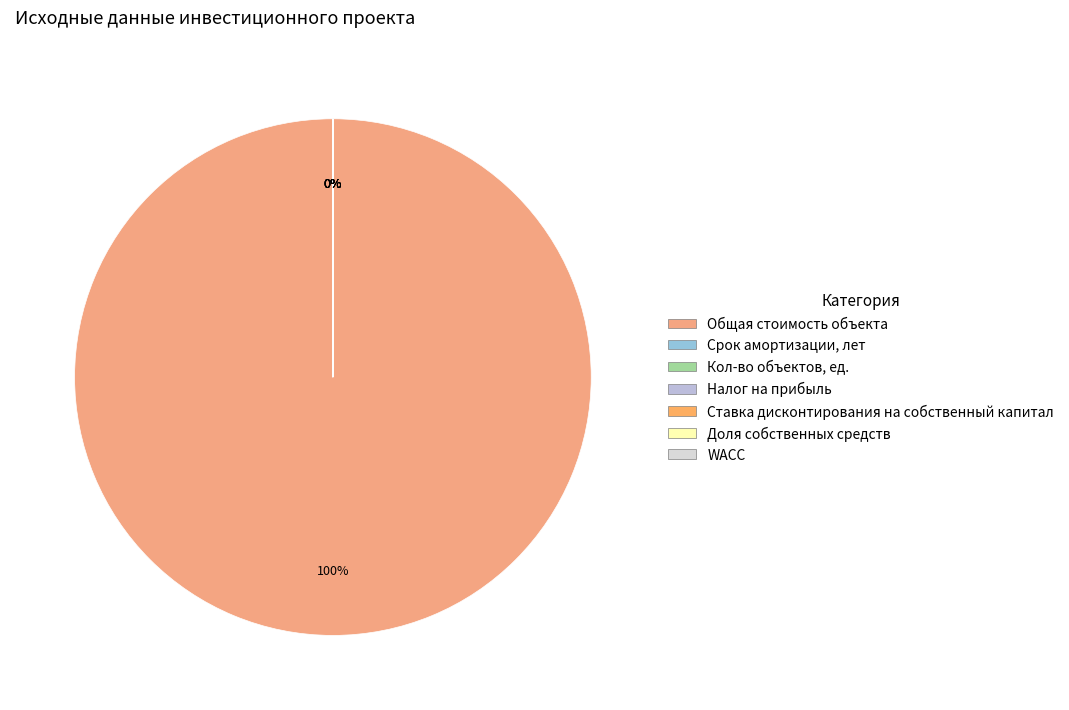

What is the smallest slice in the pie chart?

Ставка дисконтирования на собственный капитал